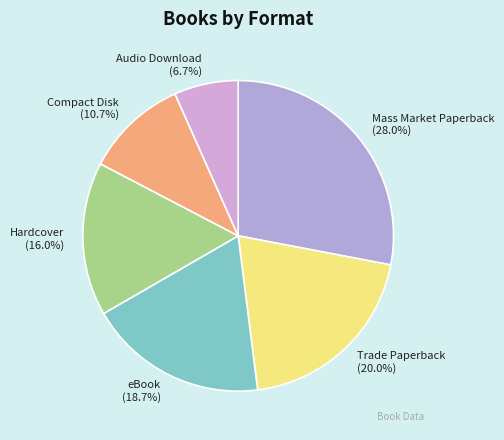

Combined, do Trade Paperback and Audio Download account for over 50%?

No